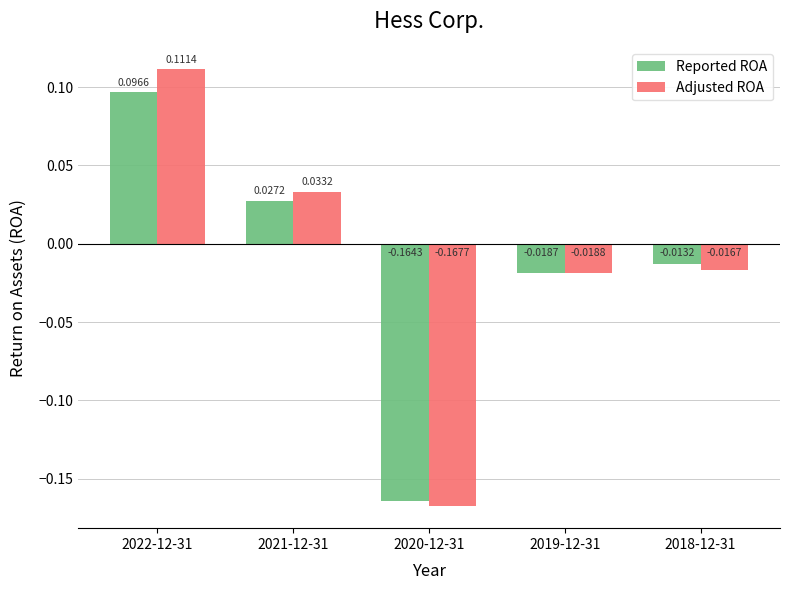

What are all the series names shown in the legend?

Reported ROA, Adjusted ROA